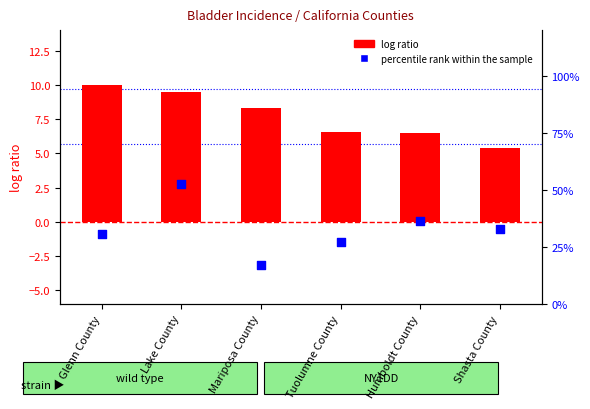

Which series has the largest Y range (max minus min)?

percentile rank within the sample